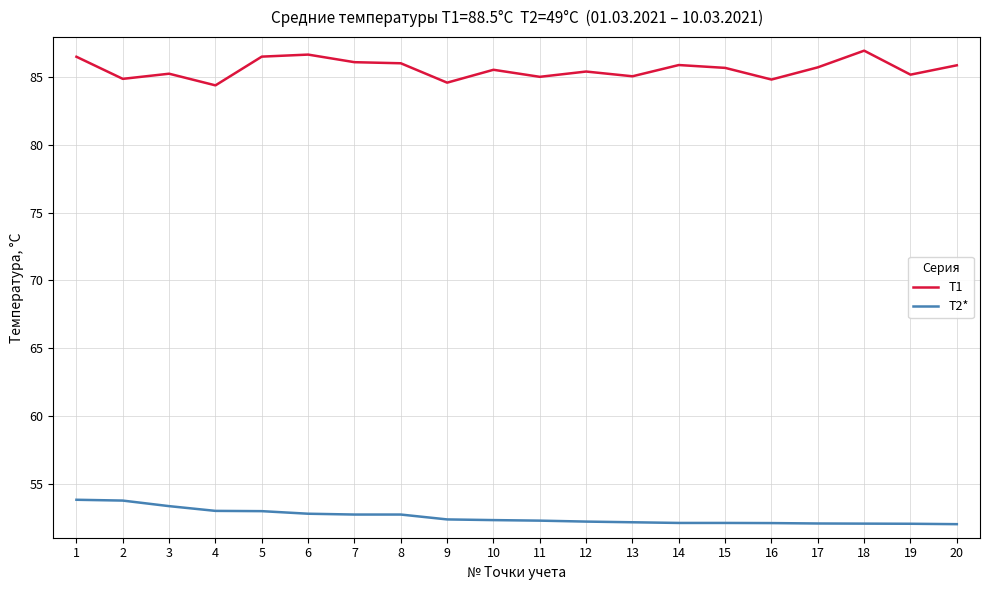

List the series in order of their overall mean, lowest first.

T2*, T1